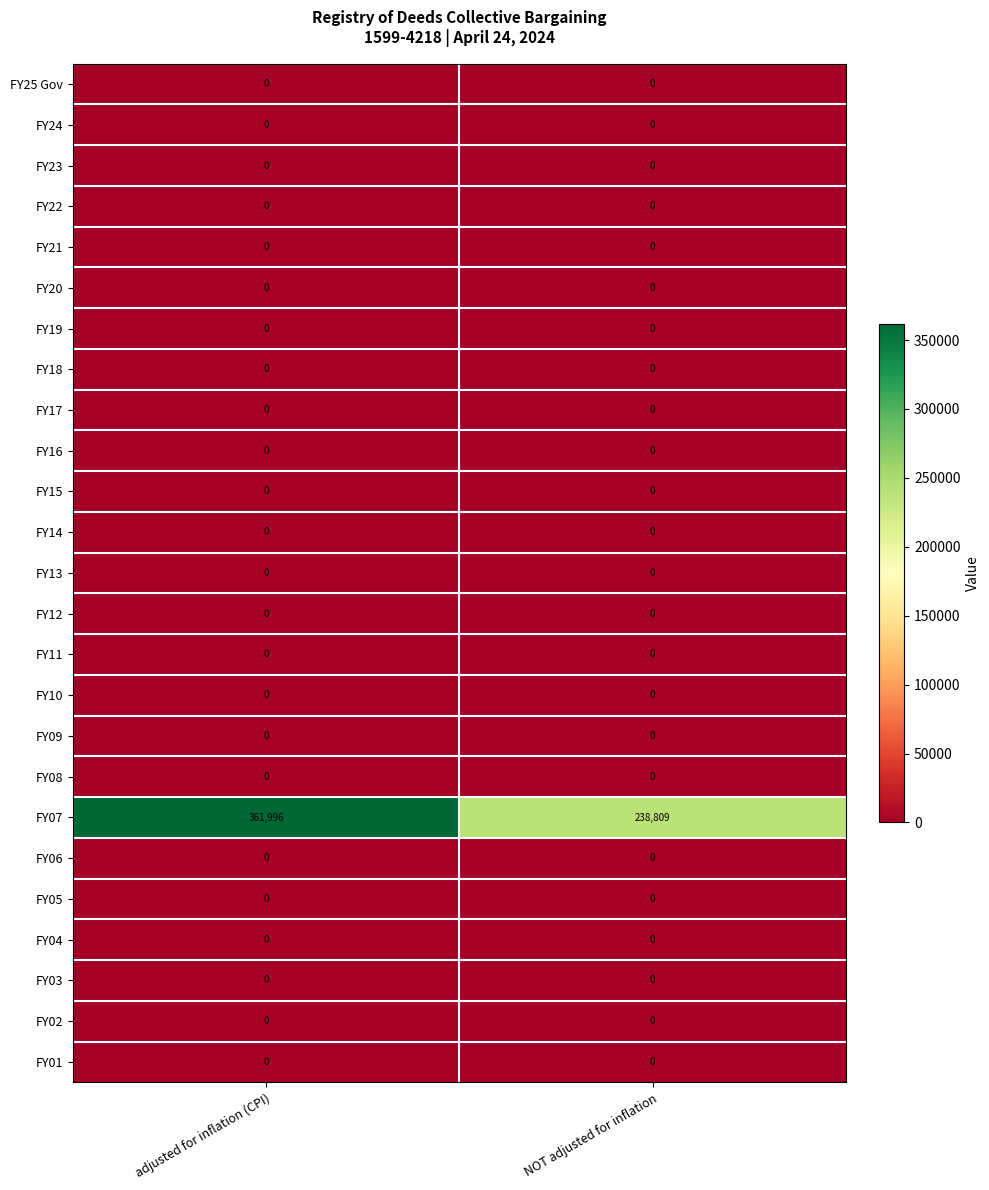

What is the greatest value displayed?

361996